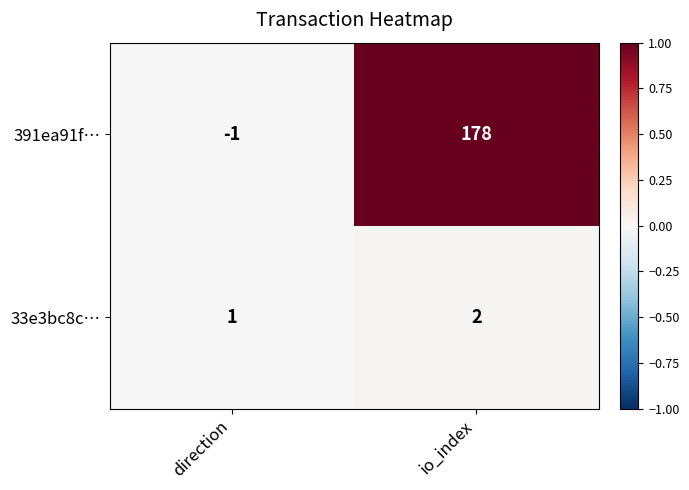

Rank the series by their average value, from highest to lowest.

391ea91f…, 33e3bc8c…